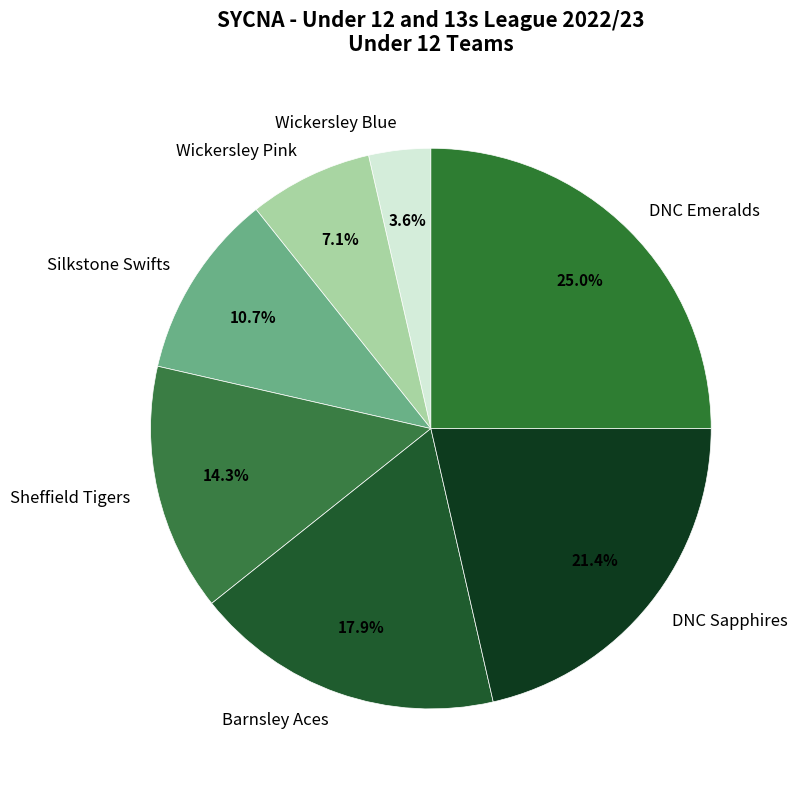

Which has a higher value, DNC Emeralds or DNC Sapphires?

DNC Emeralds